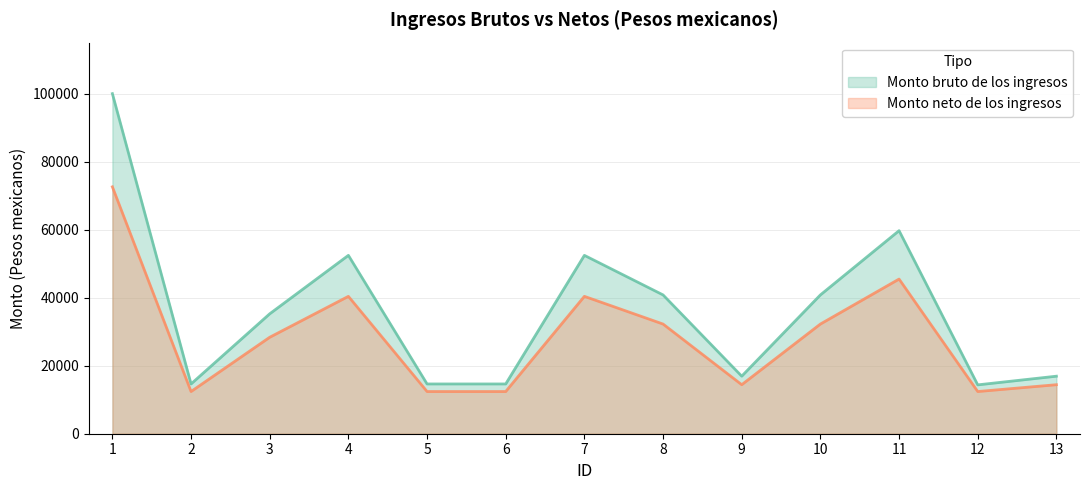

At how many categories does at least one series exceed 89704?

1